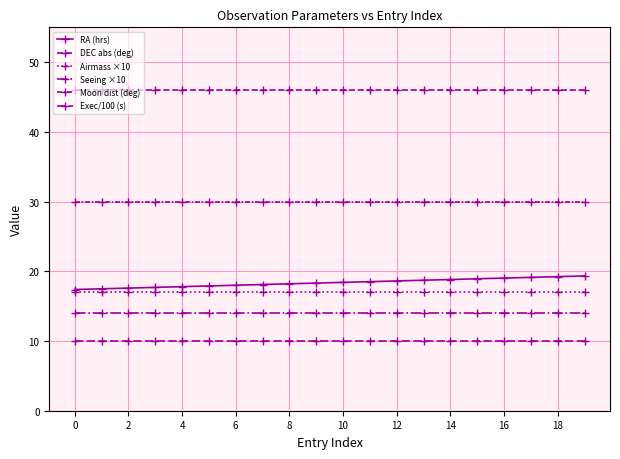

List the series in order of their peak value, lowest first.

Exec/100 (s), Seeing ×10, Airmass ×10, RA (hrs), Moon dist (deg), DEC abs (deg)